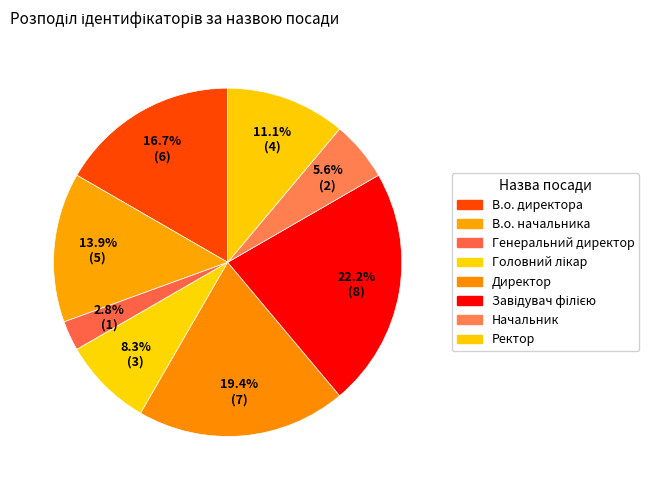

To the nearest percent, what percentage of the pie is В.о. начальника?

14%